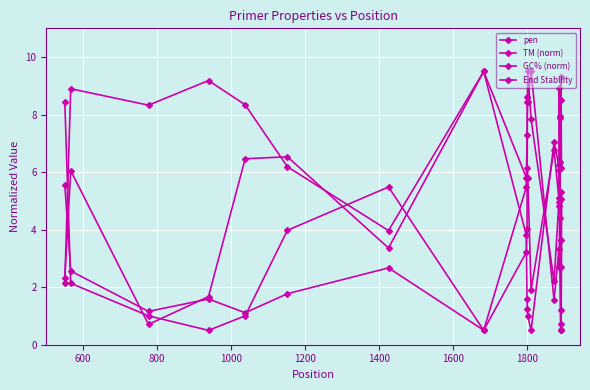

At which category does GC% (norm) reach its first local valley?

1000